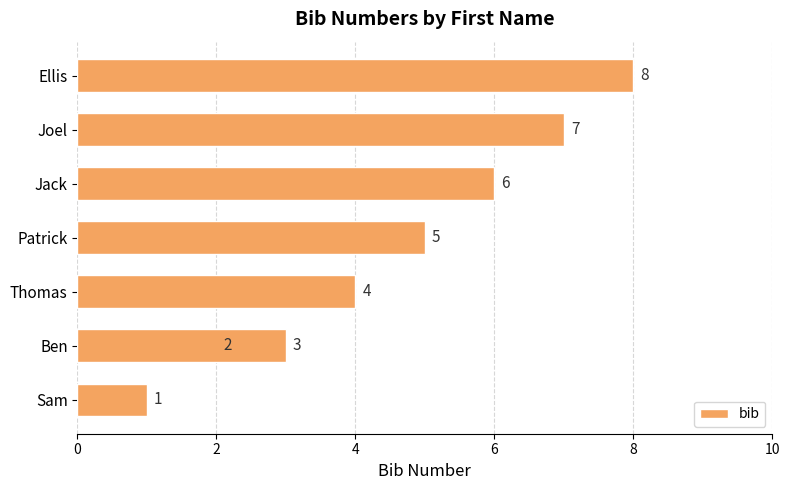

Which has a higher value, 4 or 10?

10